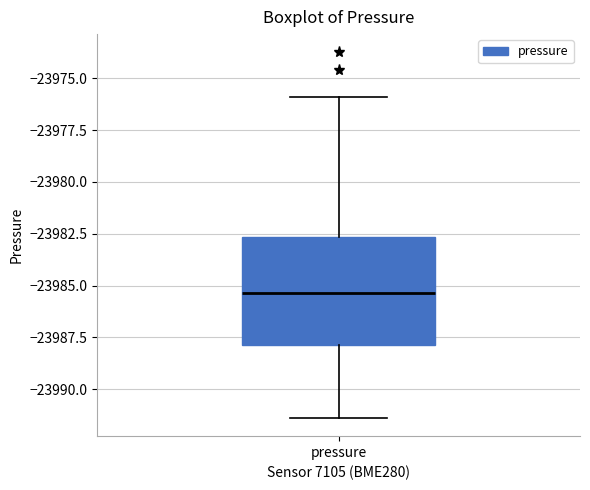

Transcribe this box plot: give where the median line is, the range the box spans, and where the two whiskers end, as read against the y-axis. The values are not printed on the chart, so give them approximately, as read against the axis.

median -23985.5, box -23988.0 to -23982.5, whiskers -23991.5 to -23976.0